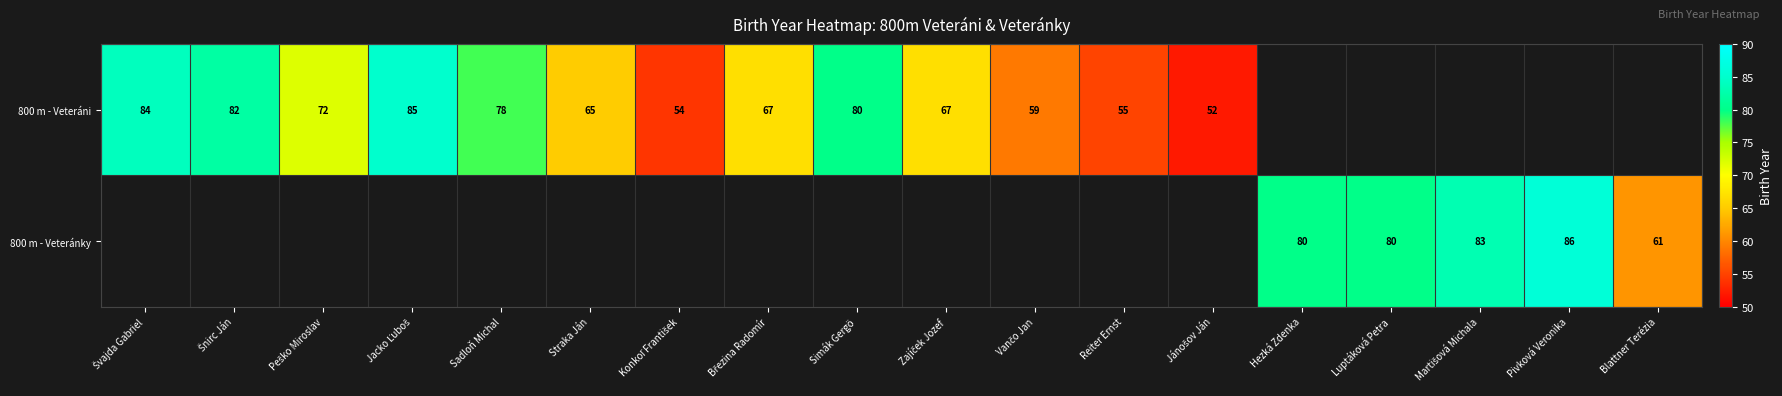

The value of 800 m - Veteráni at Reiter Ernst is 86. True or false?

False